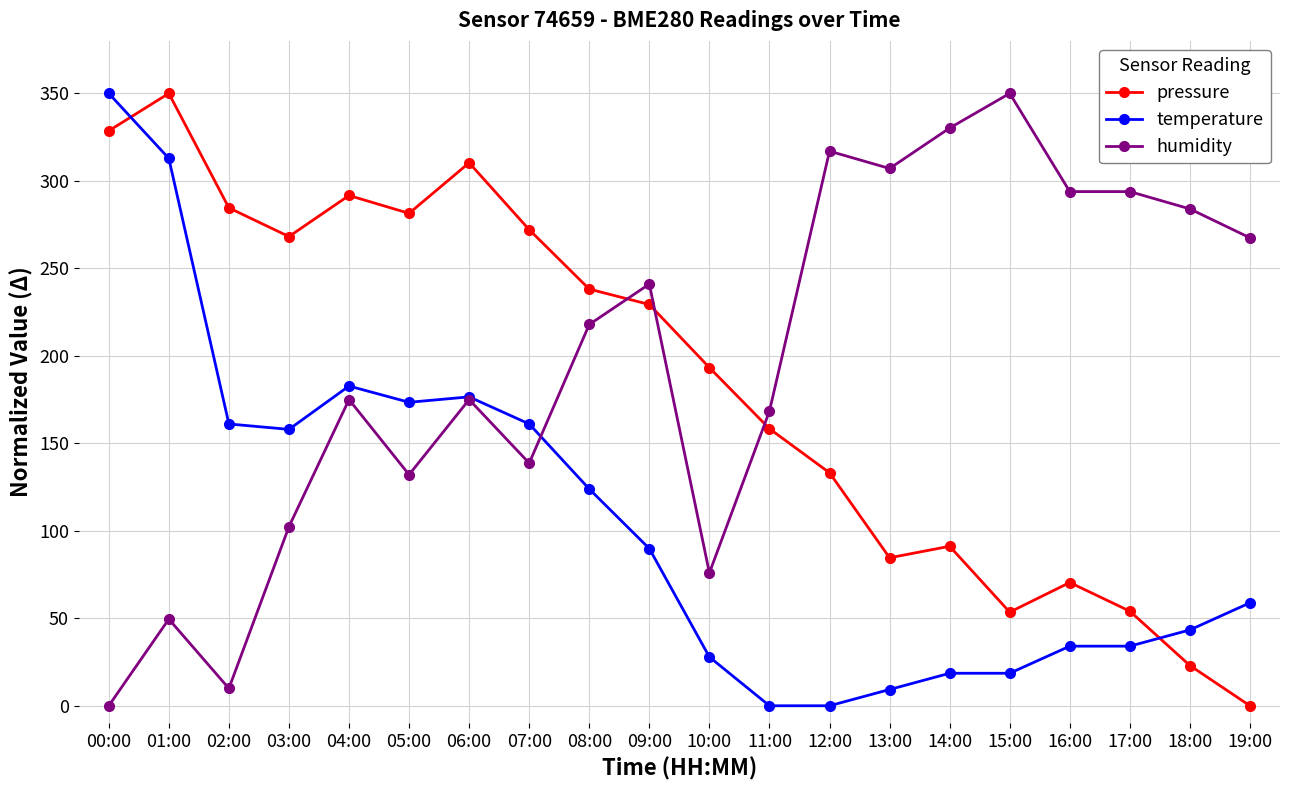

The value of pressure at 07:00 is 370.1. True or false?

False